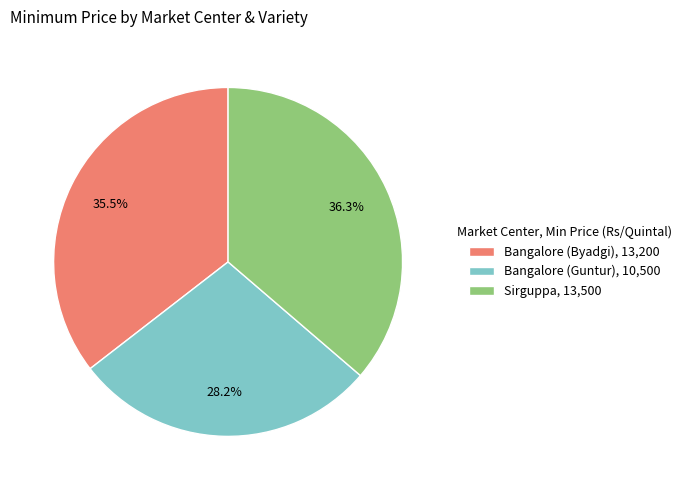

To the nearest percent, what is the average slice percentage?

33%